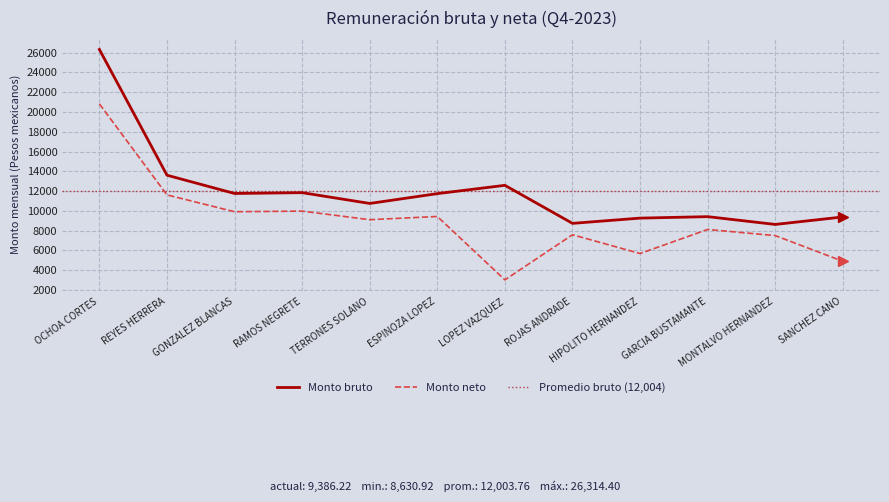

True or false: Monto bruto has more than 2 interior local peaks.

True